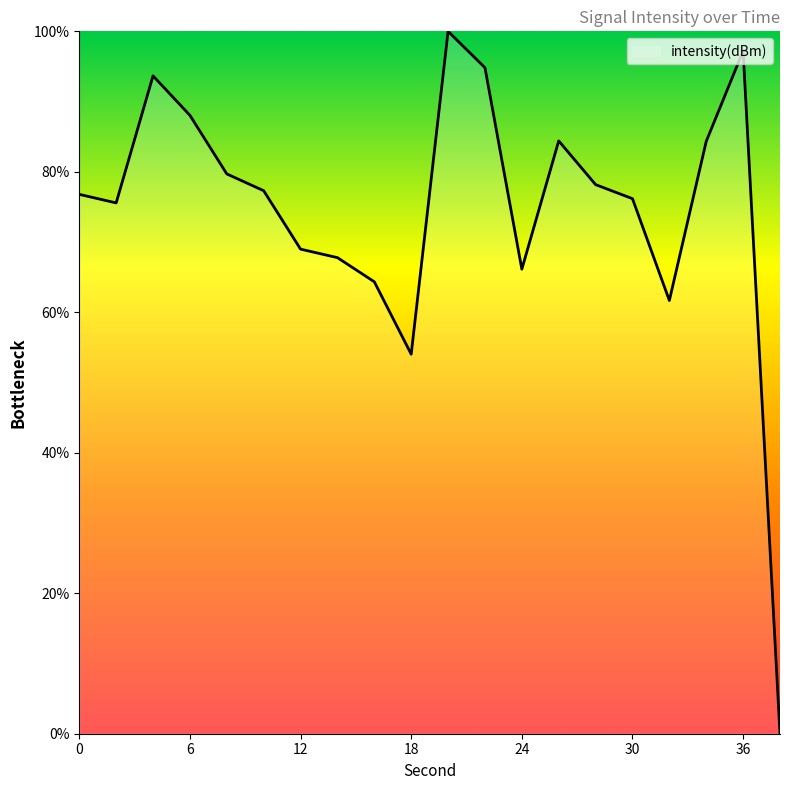

What is the maximum value shown in the chart?

100.0